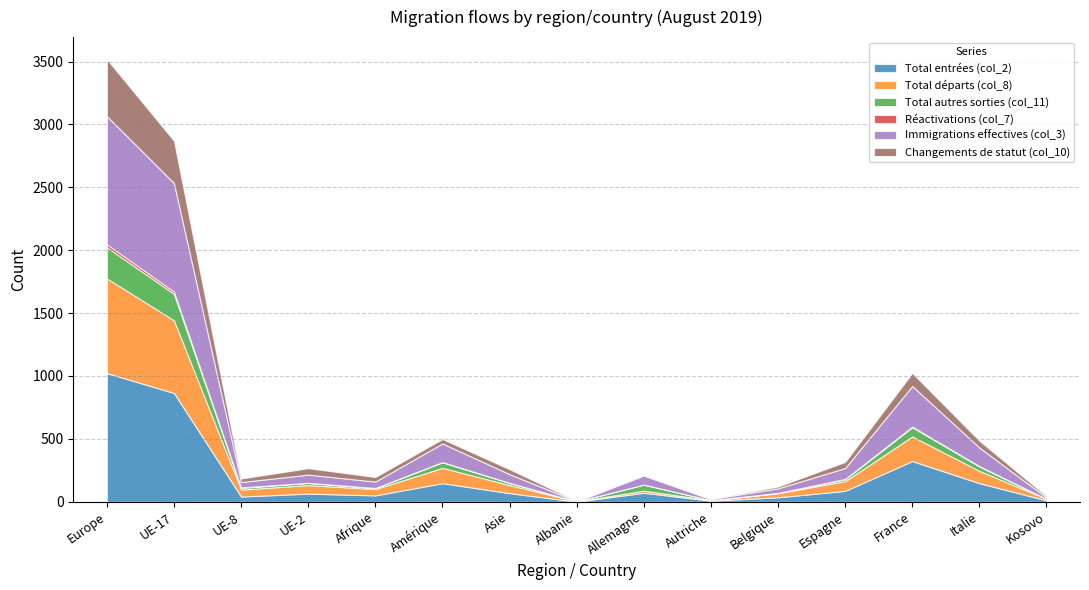

Where does the Réactivations (col_7) series first go above 1?

Europe